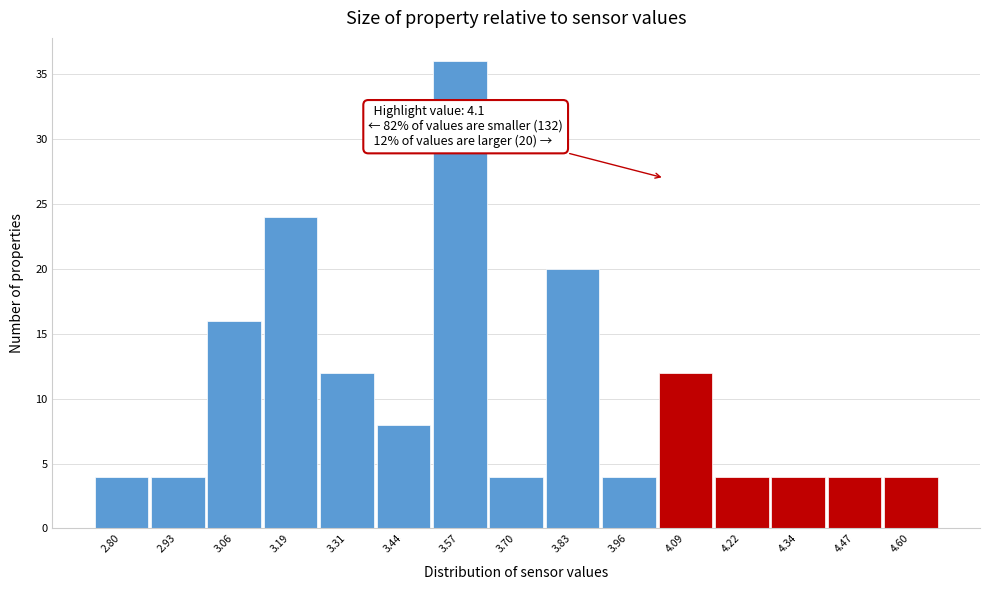

Reading left to right, list all the values displayed in this chart.

2.80=4	2.93=4	3.06=16	3.19=24	3.31=12	3.44=8	3.57=36	3.70=4	3.83=20	3.96=4	4.09=12	4.22=4	4.34=4	4.47=4	4.60=4